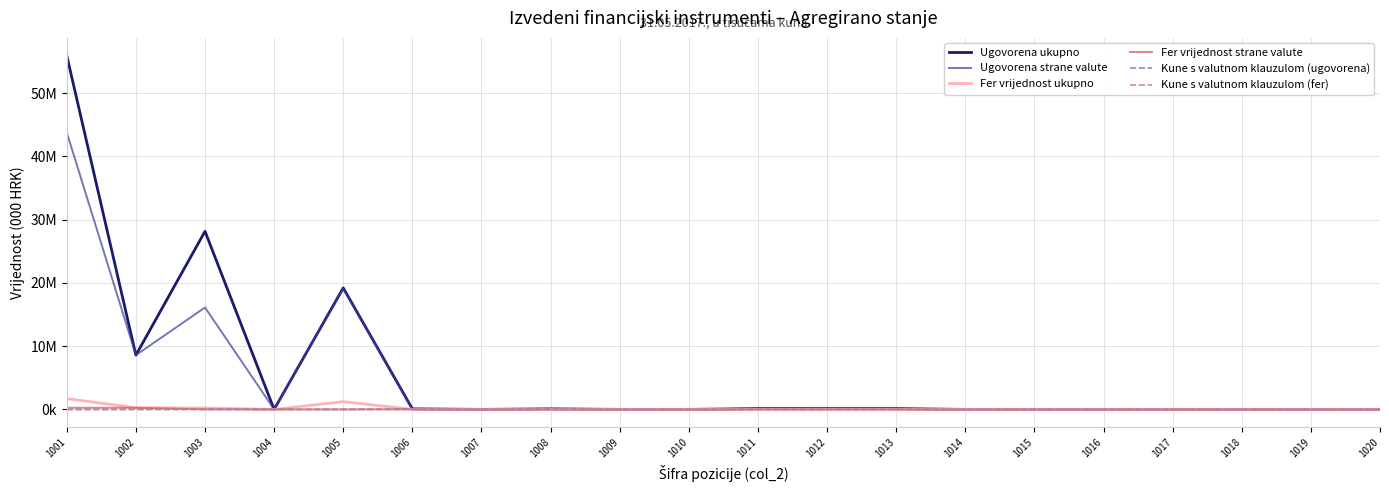

Is this an area chart (filled region under the line)?

No